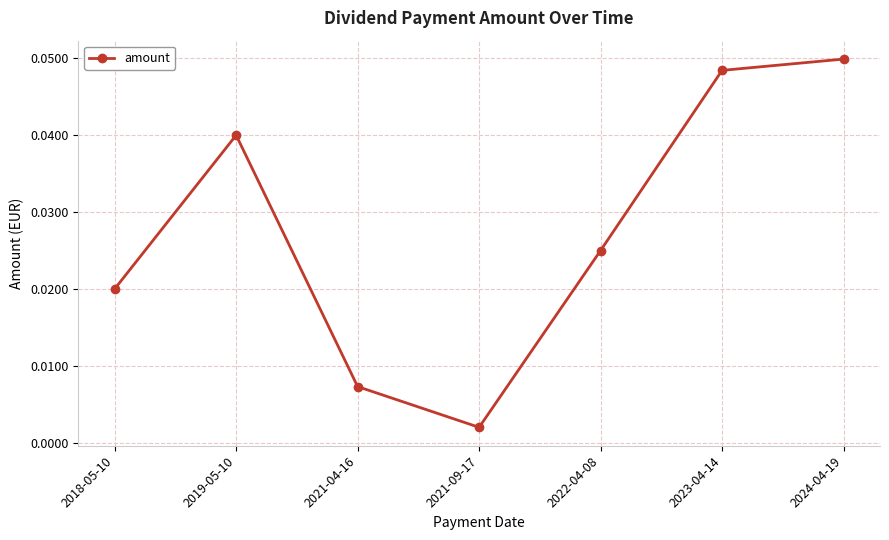

The chart shows a value of 0.1 at 2024-04-19. True or false?

False